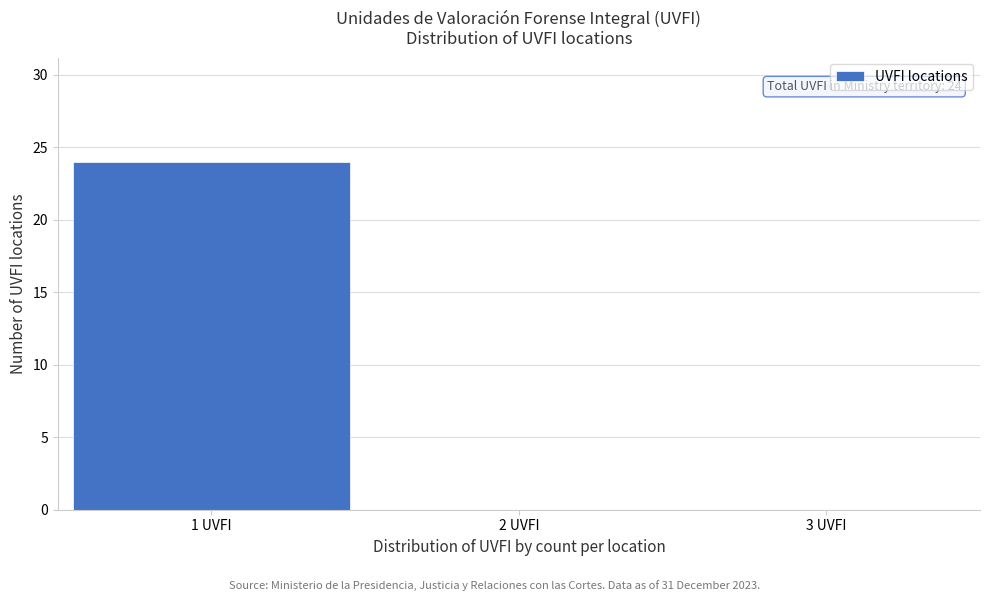

Which range on the x-axis has the tallest bar?

0.5 to 1.5